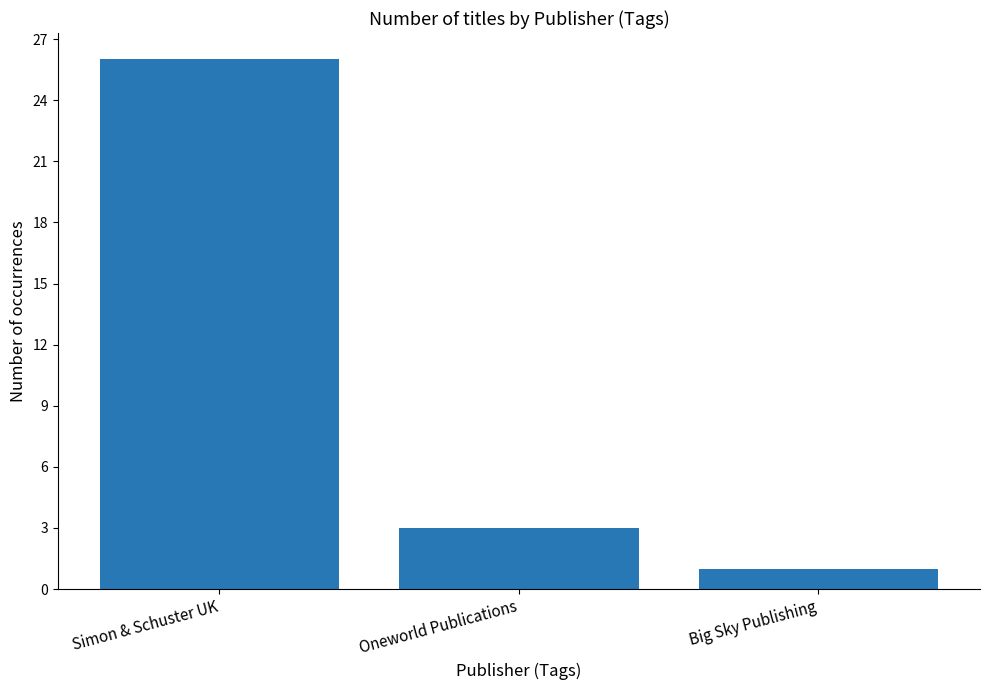

What is the value of the 1st bar from the left?

26